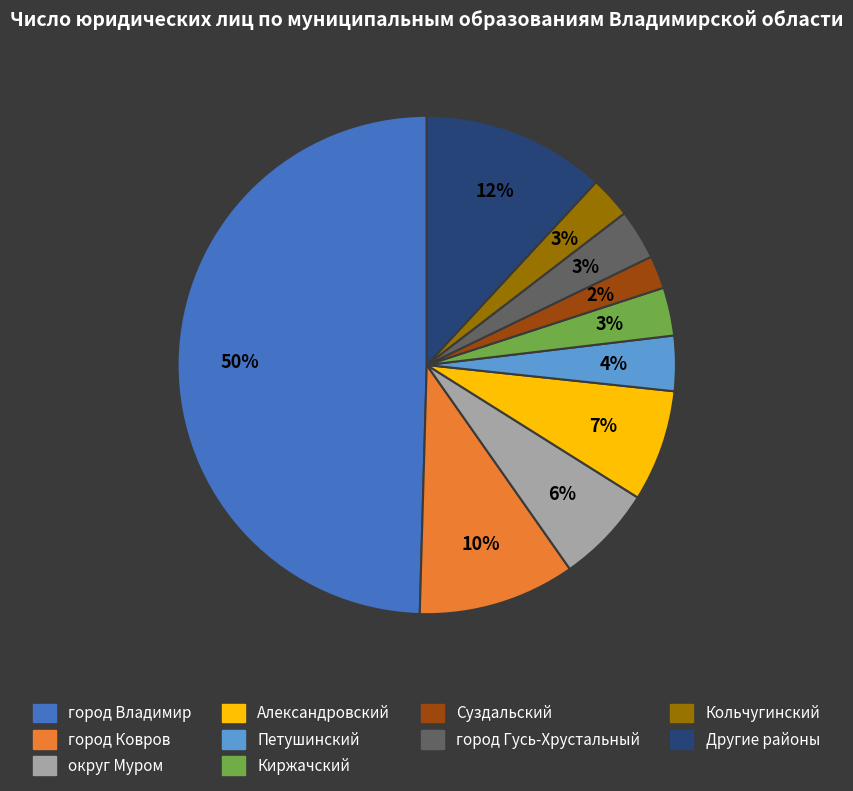

To the nearest percent, what is the difference between the округ Муром and Киржачский slice percentages?

3%